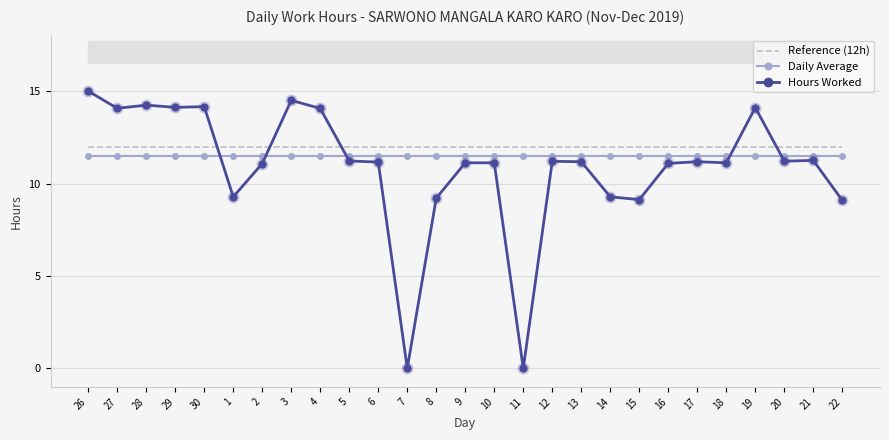

Between 6 and 15, which series saw the biggest shift?

Hours Worked